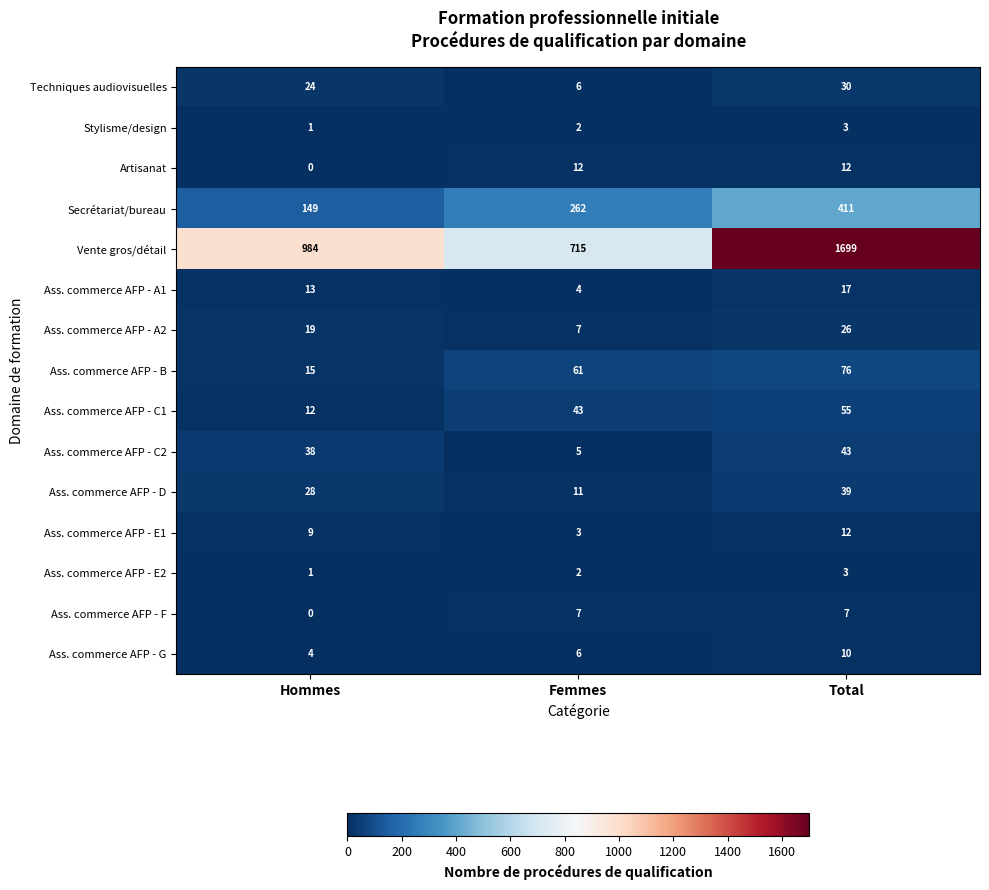

What is the total value across all series at Total?

2443